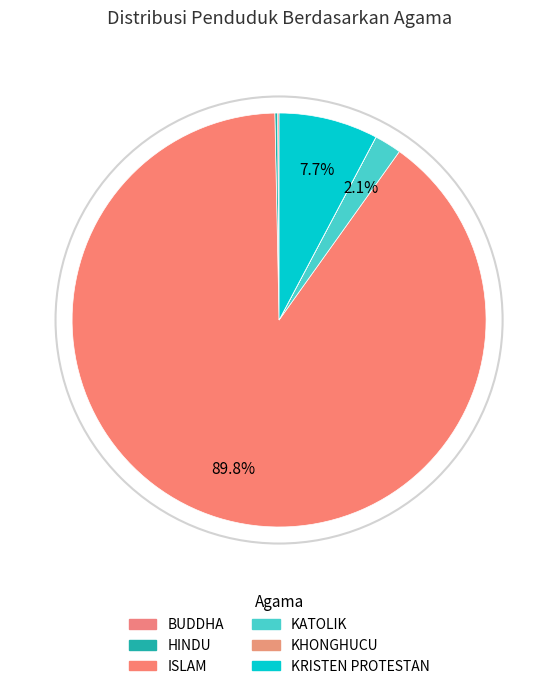

What percentage do KHONGHUCU and KRISTEN PROTESTAN together represent?

7.8%